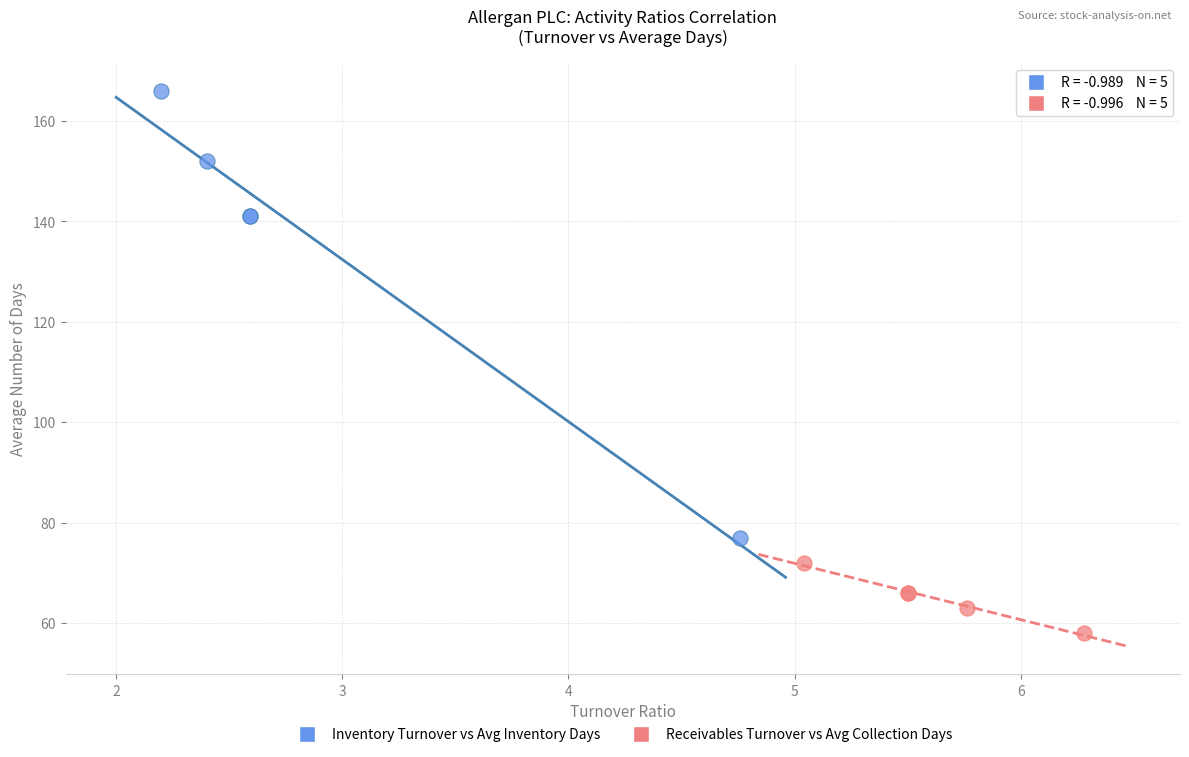

Which series reaches the maximum Y coordinate?

Inventory Turnover vs Avg Inventory Days